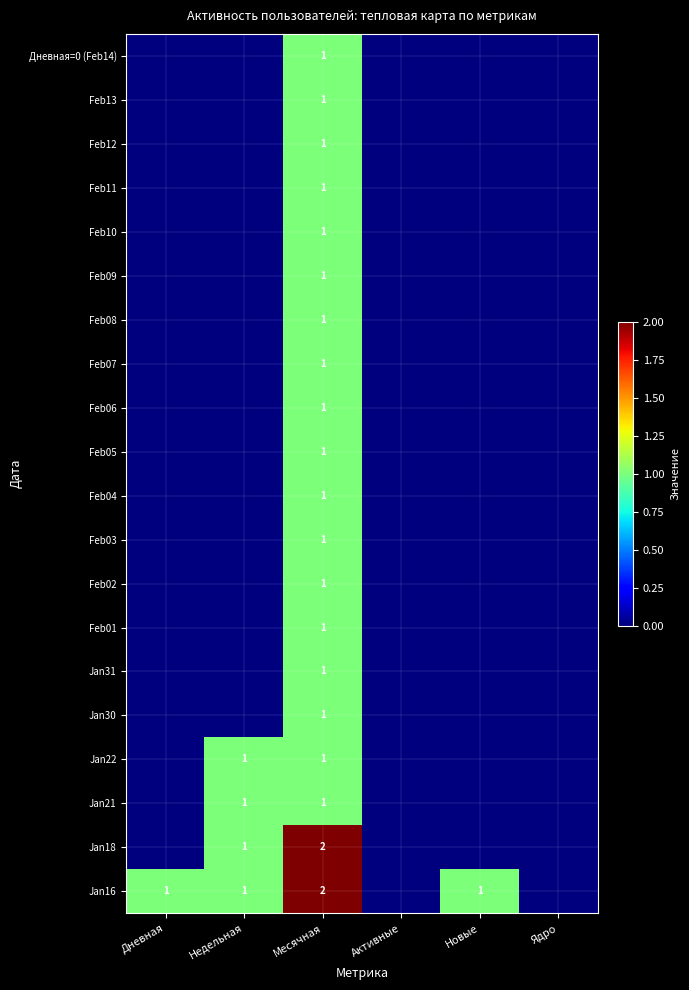

Which category has the lowest value in the Jan22 series?

Дневная